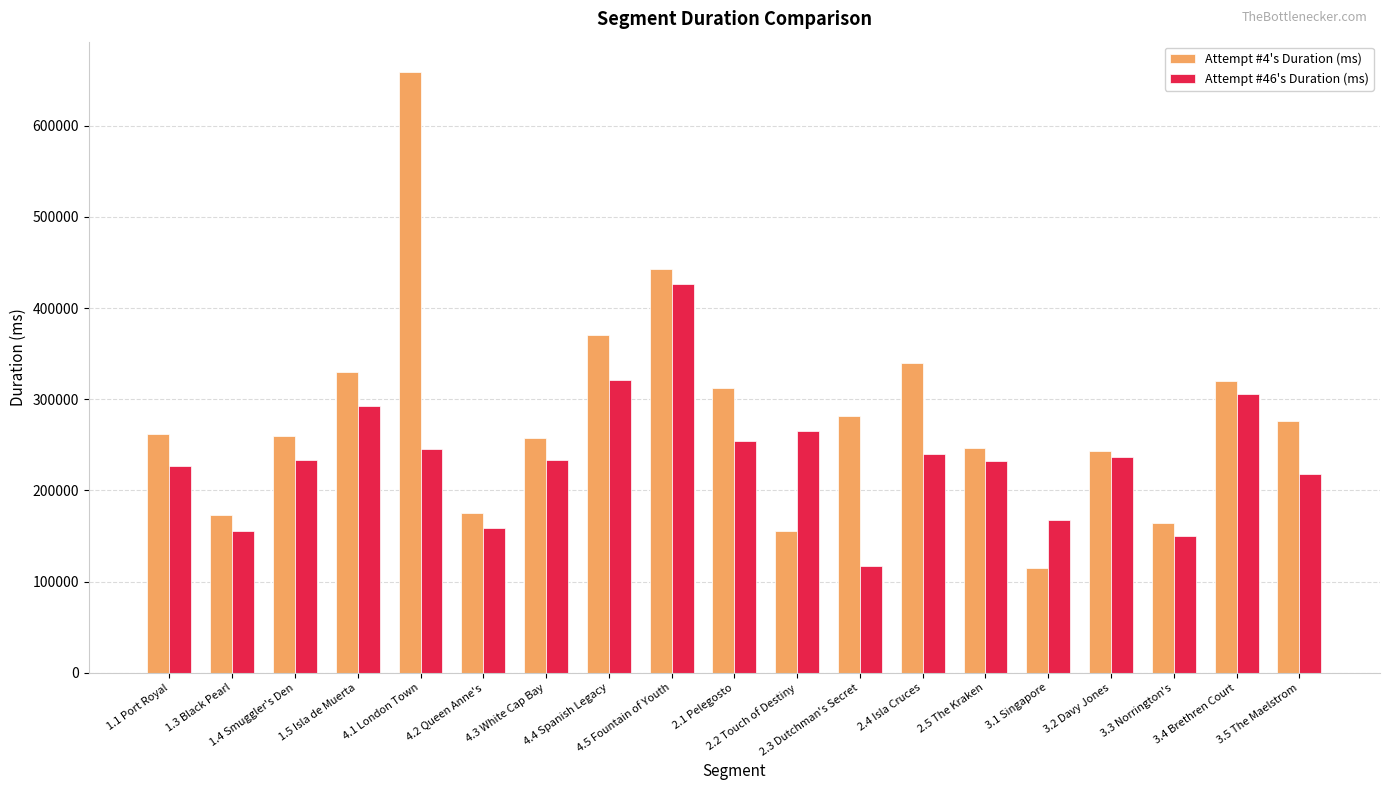

What is the maximum value shown in the chart?

659304